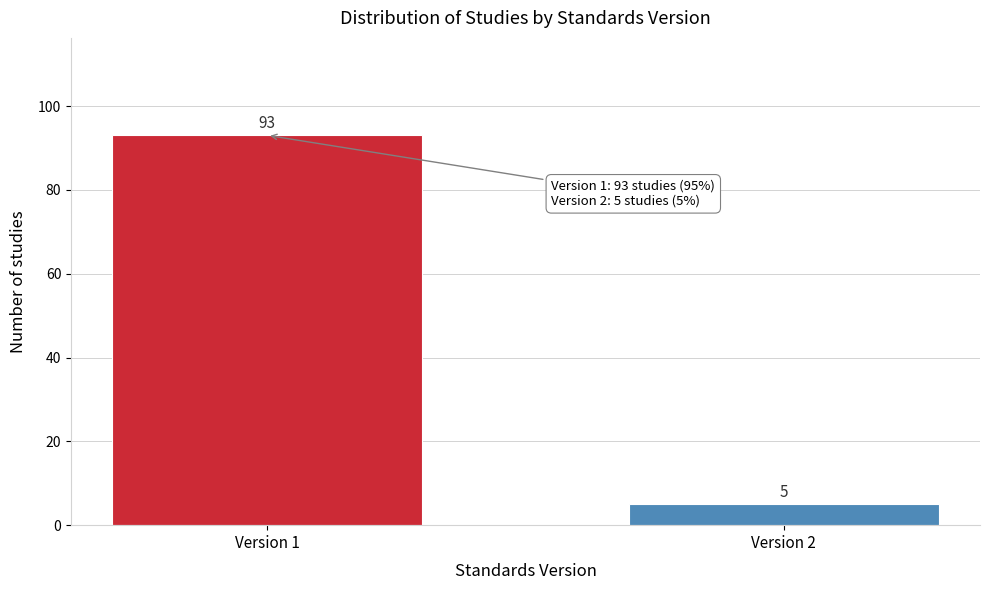

Reading left to right, what are all the values shown in this chart?

93	5